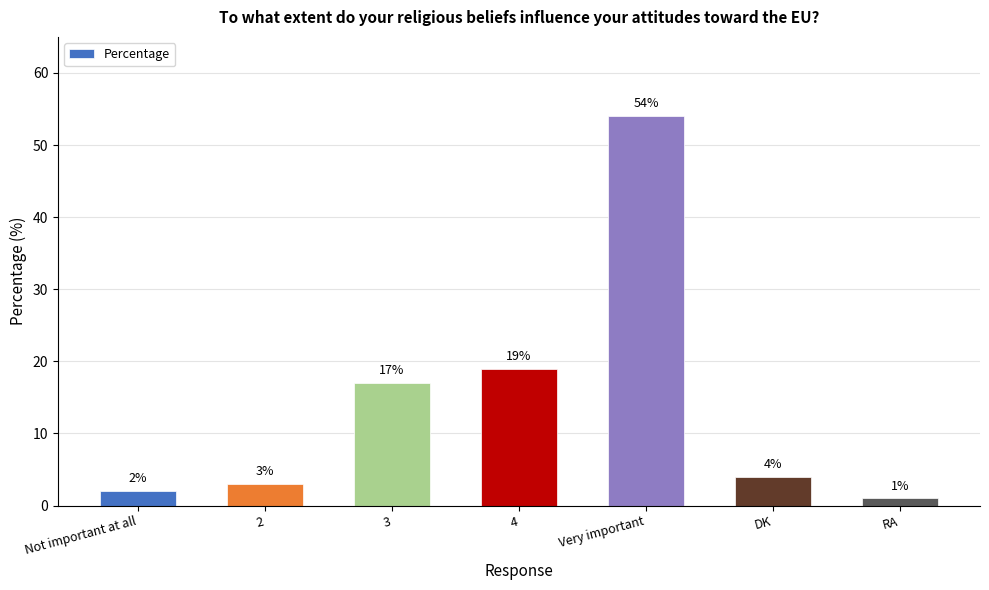

Approximately how many times larger is the value at RA compared to 3?

0.1